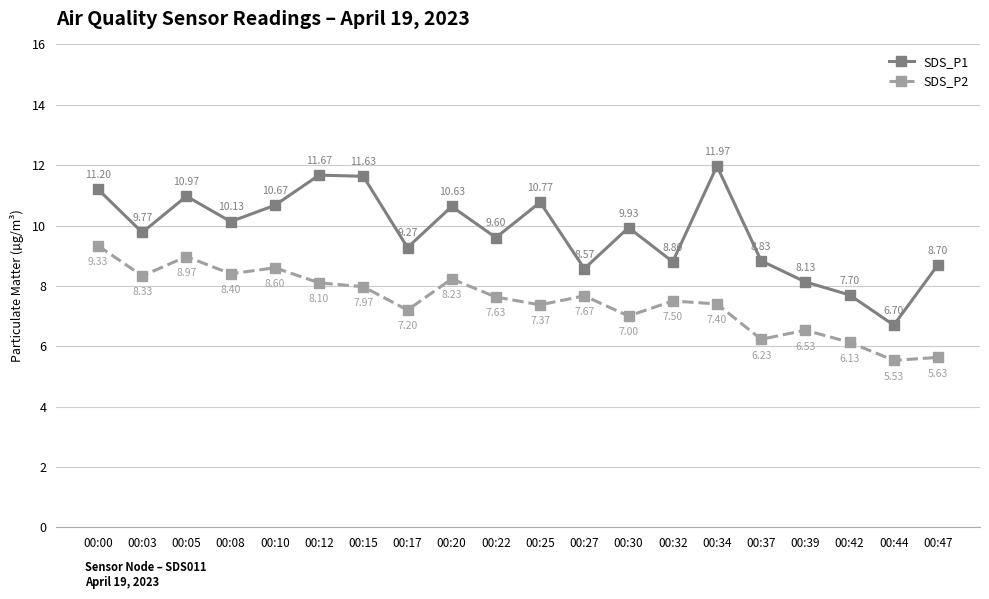

Between 00:00 and 00:42, which series saw the biggest shift?

SDS_P1